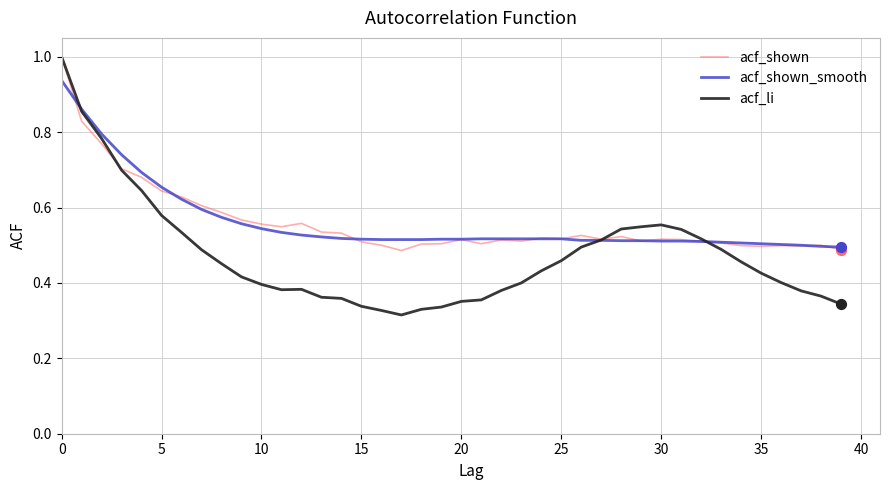

Which series has the largest range (max minus min)?

acf_li